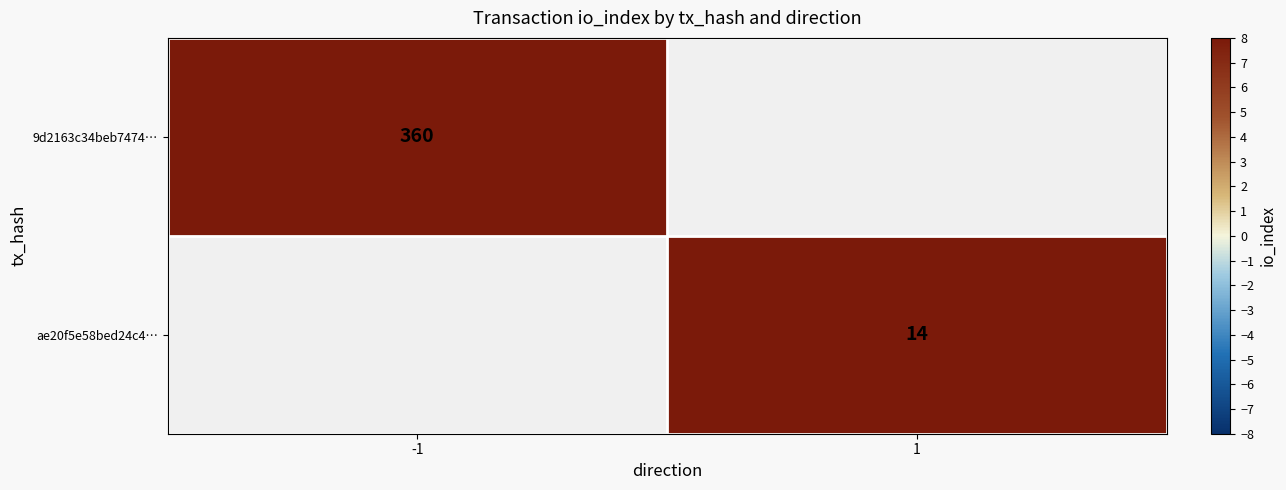

The value of 9d2163c34beb7474… at -1 is 360. True or false?

True